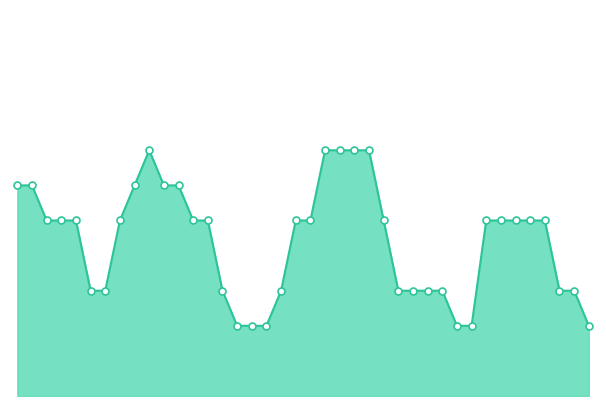

How many lines are shown in the chart?

1